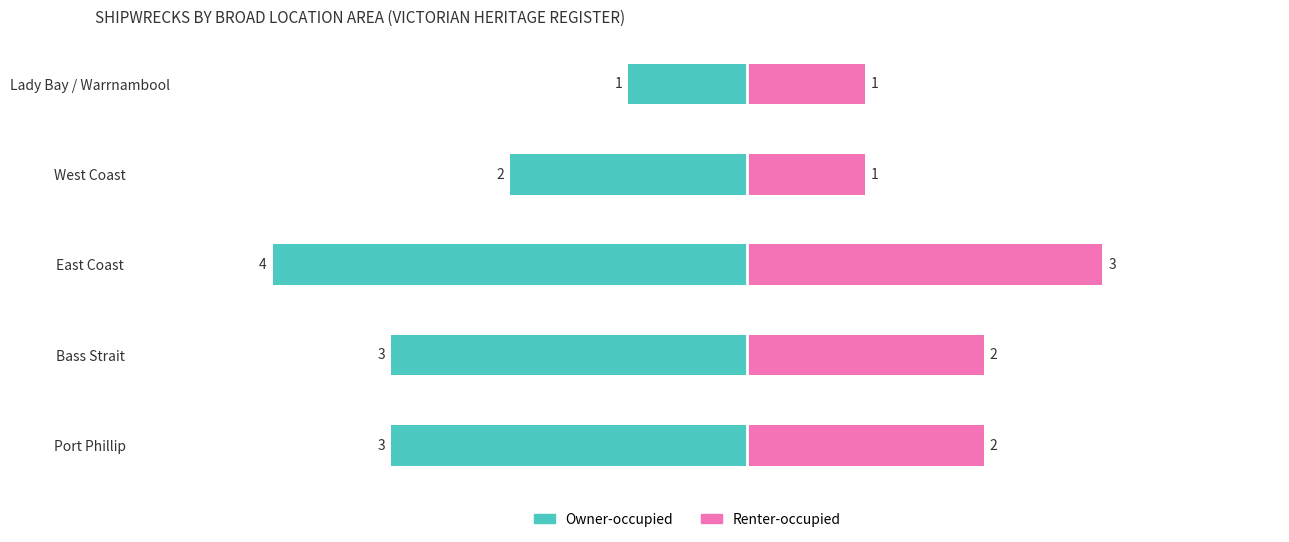

What is the approximate value of Owner-occupied at Port Phillip?

-3